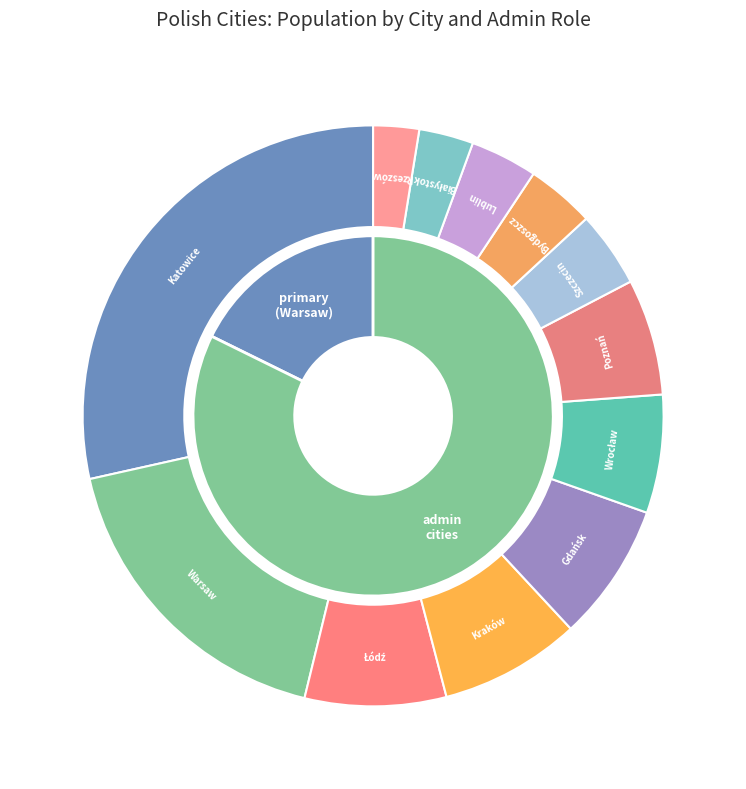

To the nearest percent, what portion does Bydgoszcz represent?

4%